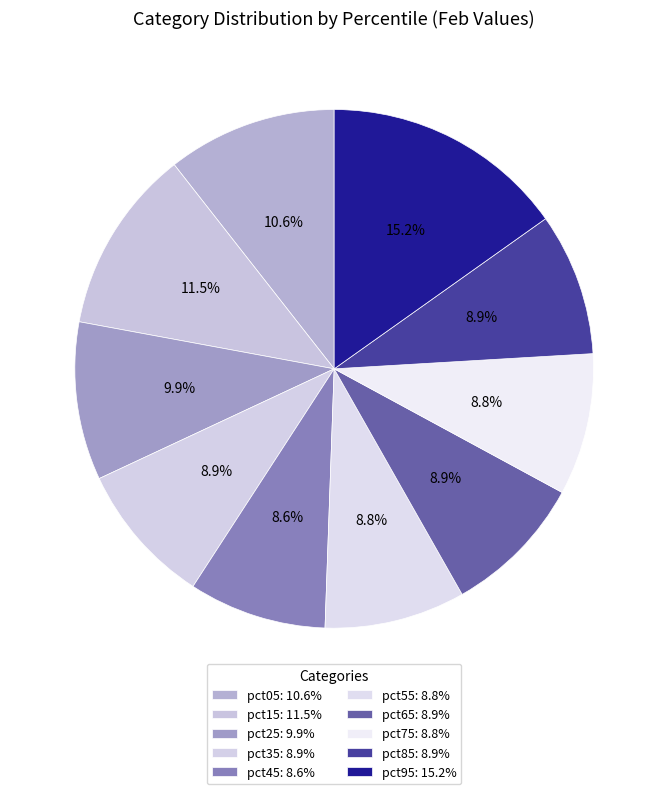

To the nearest percent, what percentage of the pie is pct55?

9%